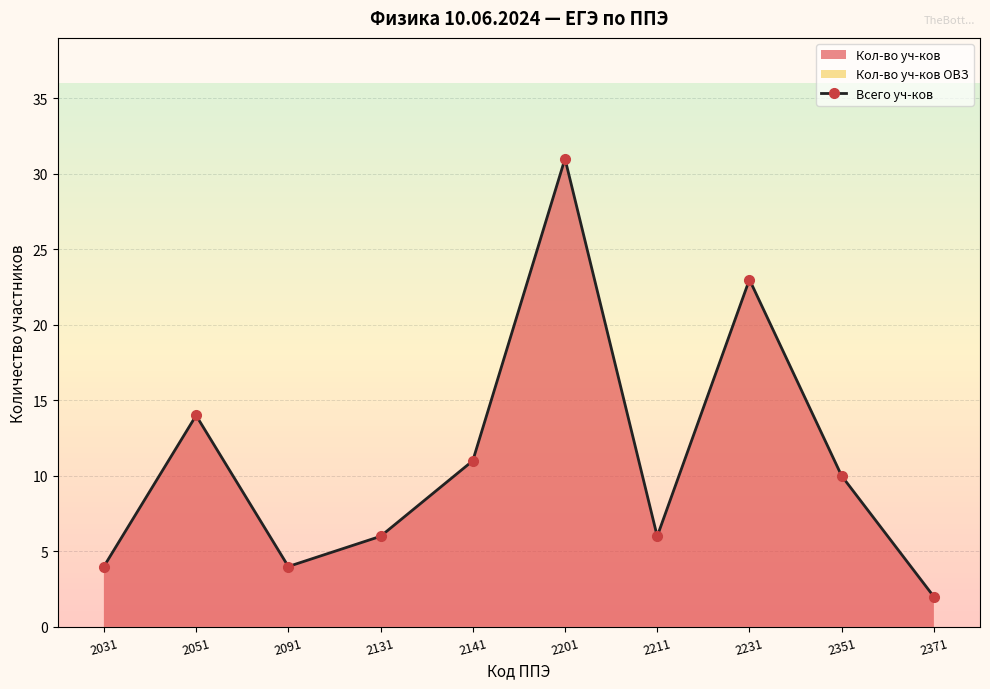

What is the value of the 10th point from the left?

2